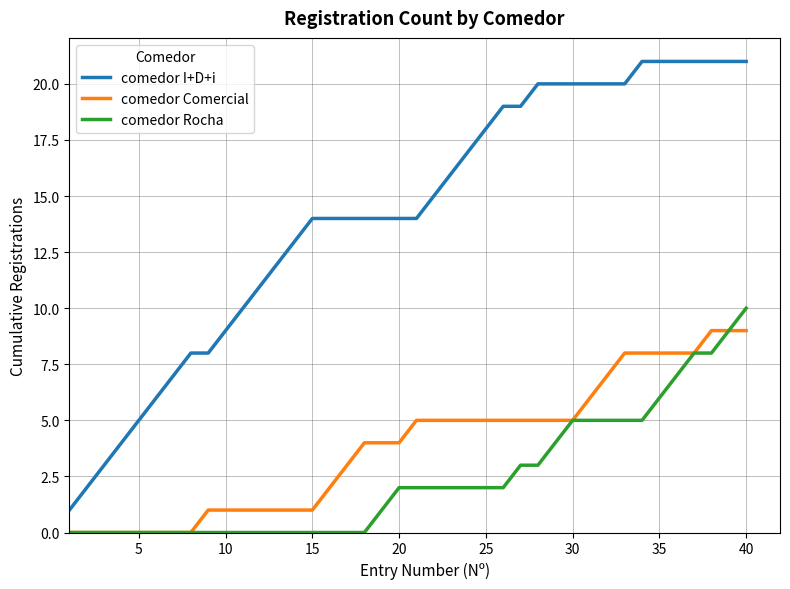

True or false: comedor Rocha and comedor I+D+i cross at least once.

False